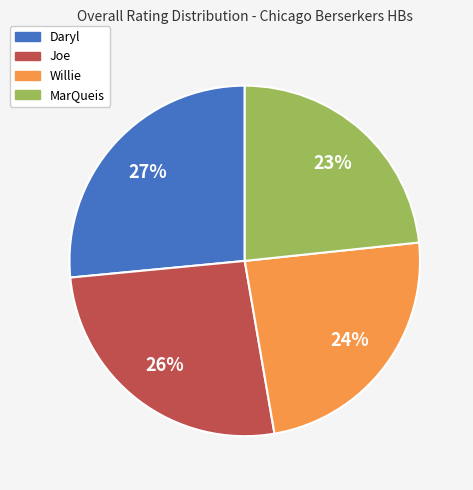

Is there a majority slice in this chart?

No